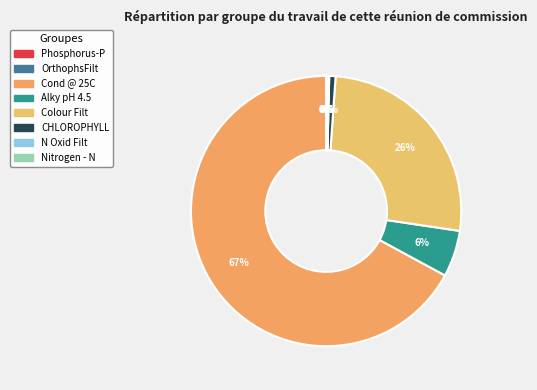

Which category has the biggest portion of the pie?

Cond @ 25C